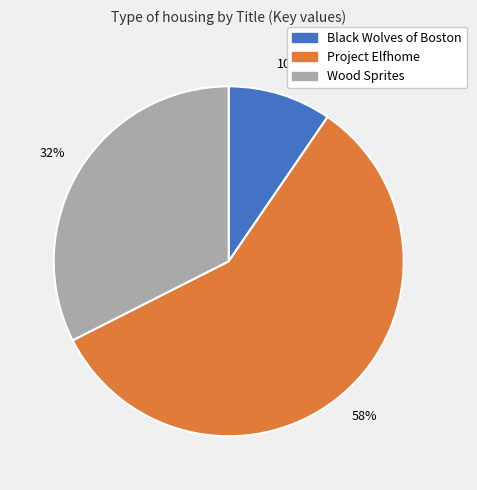

Count the number of slices in the pie.

3